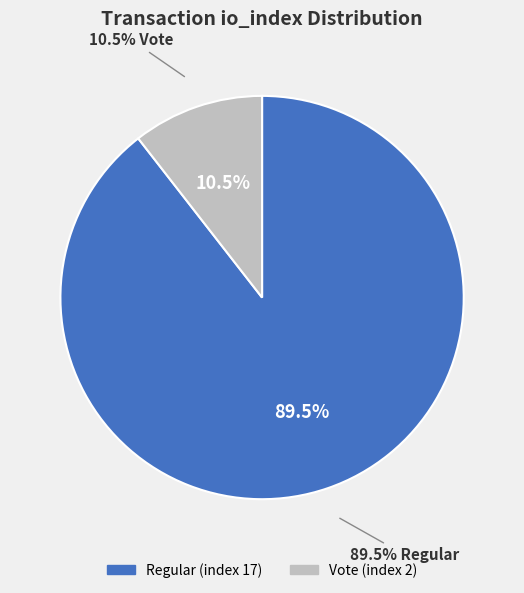

What percentage is the Vote (index 2) slice, to the nearest percent?

11%